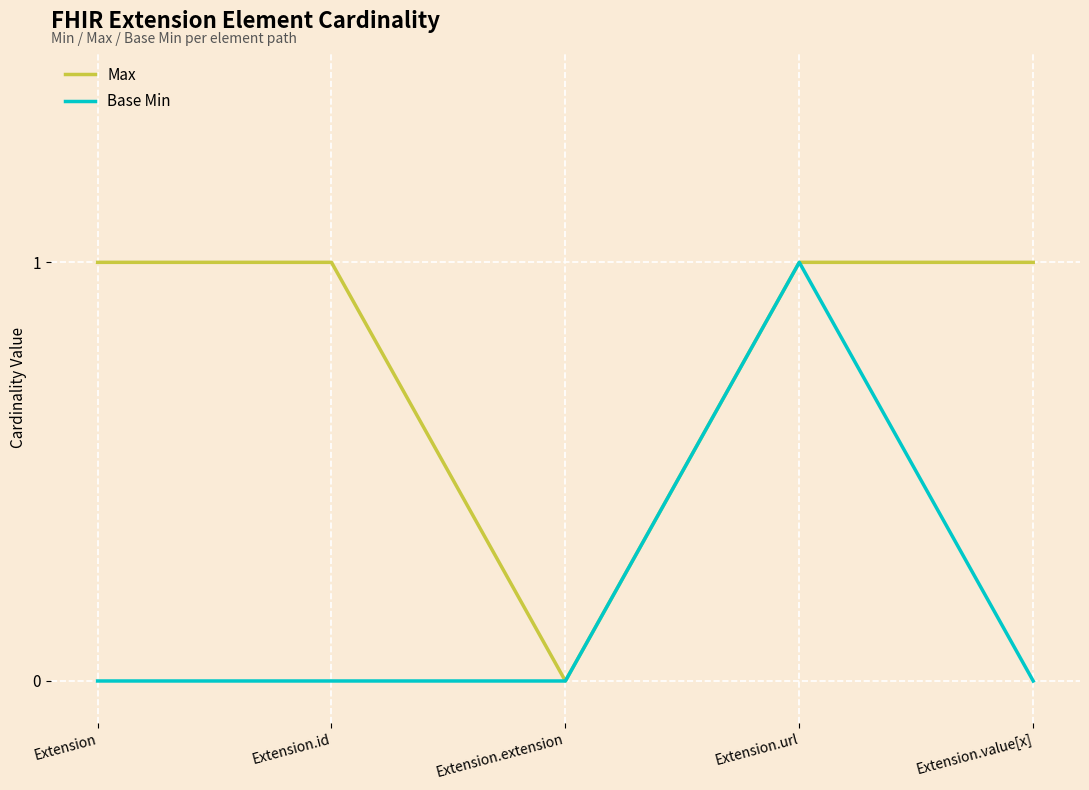

What position from the left is Extension.value[x]?

5